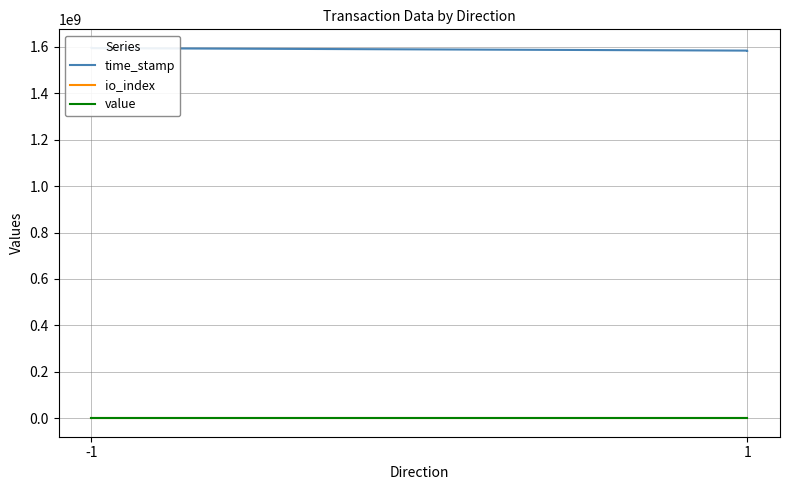

What are all the series names shown in the legend?

time_stamp, io_index, value